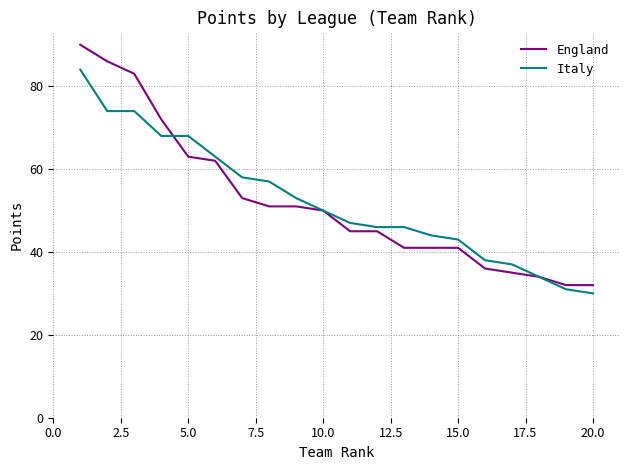

What is the sum of all Italy values?

1045